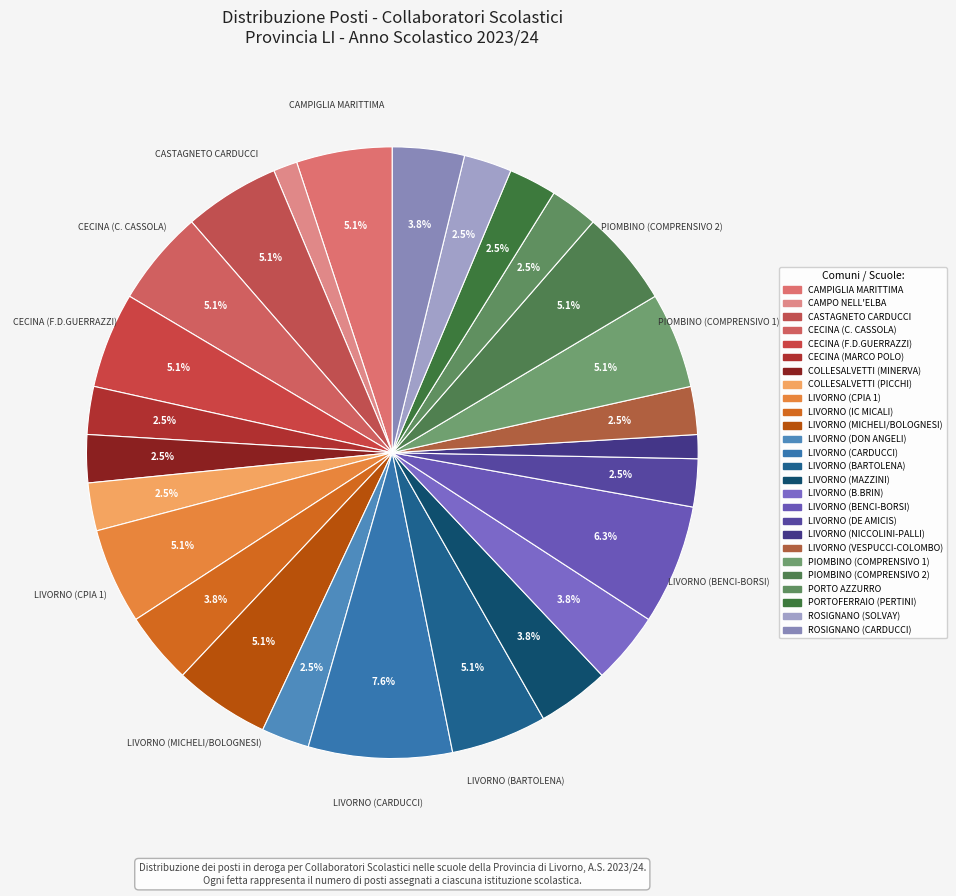

How many segments does this pie chart have?

26